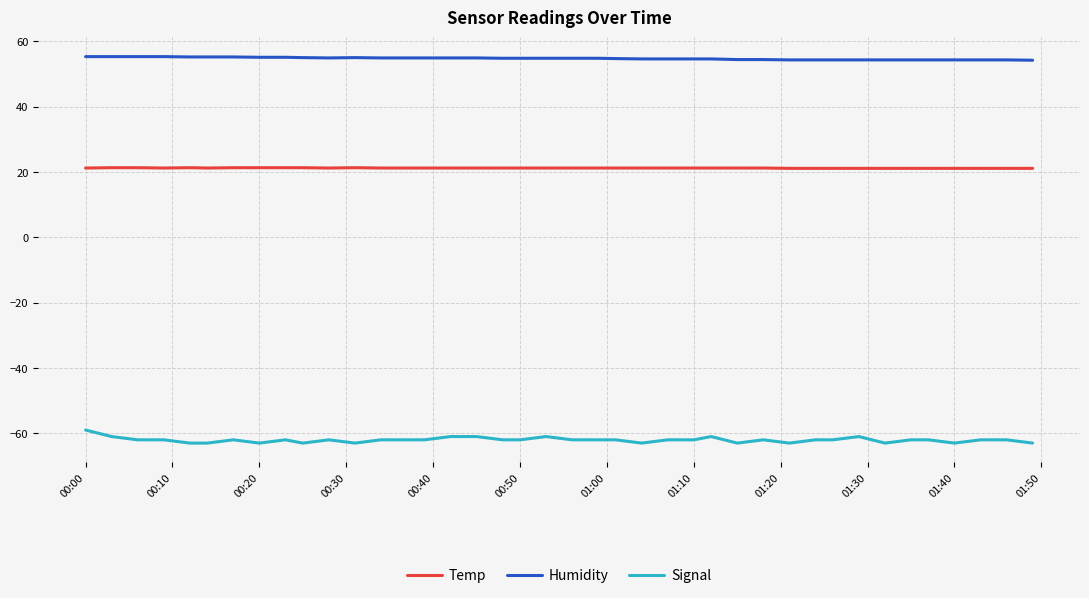

What is the average value of the Temp series?

21.2